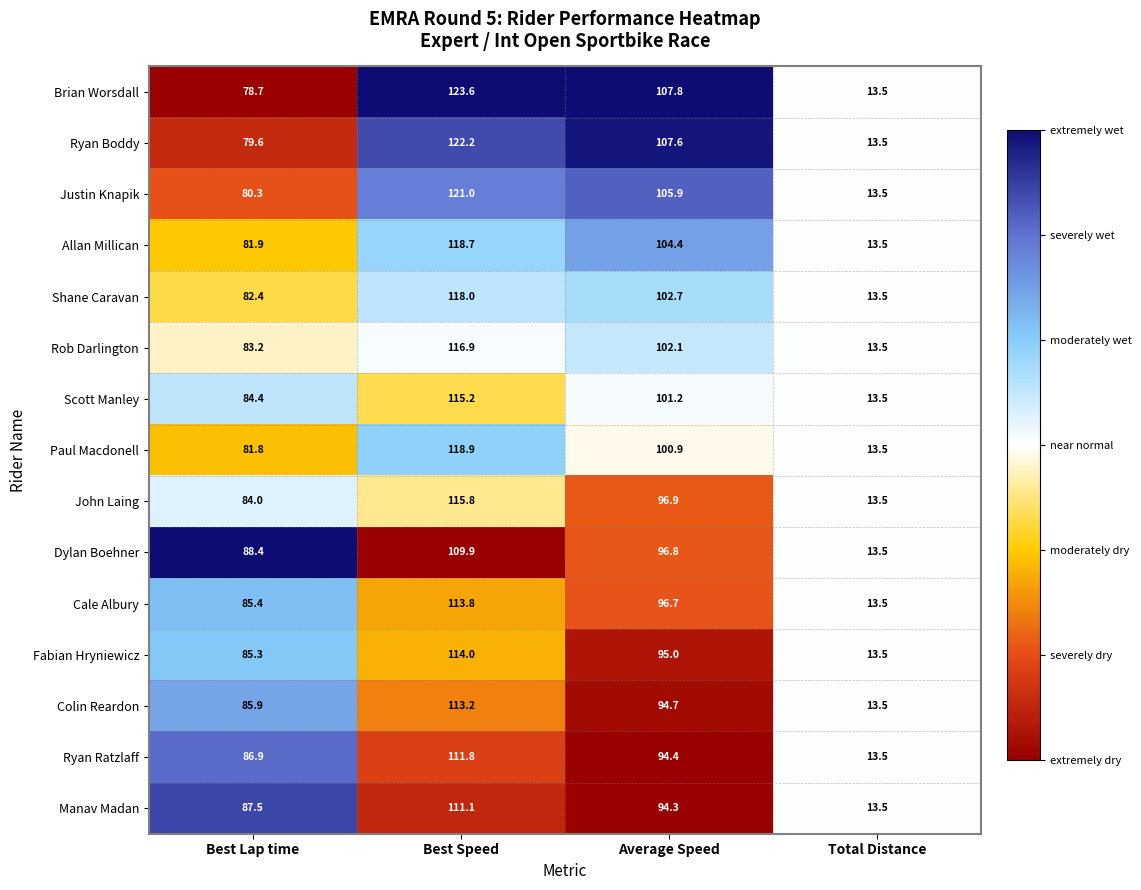

What is the maximum value shown in the chart?

123.6